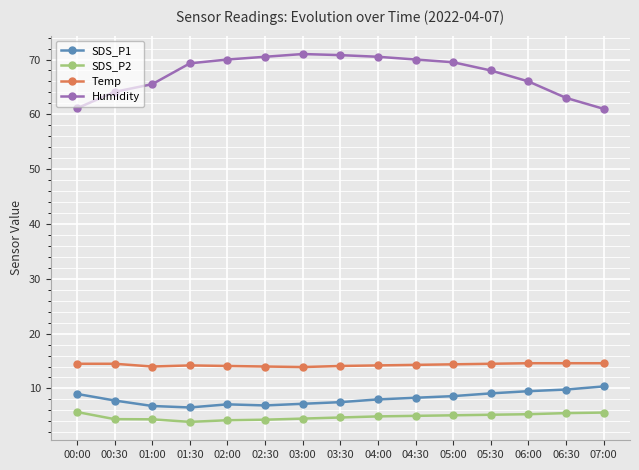

Where does the SDS_P2 series first go above 4?

00:00